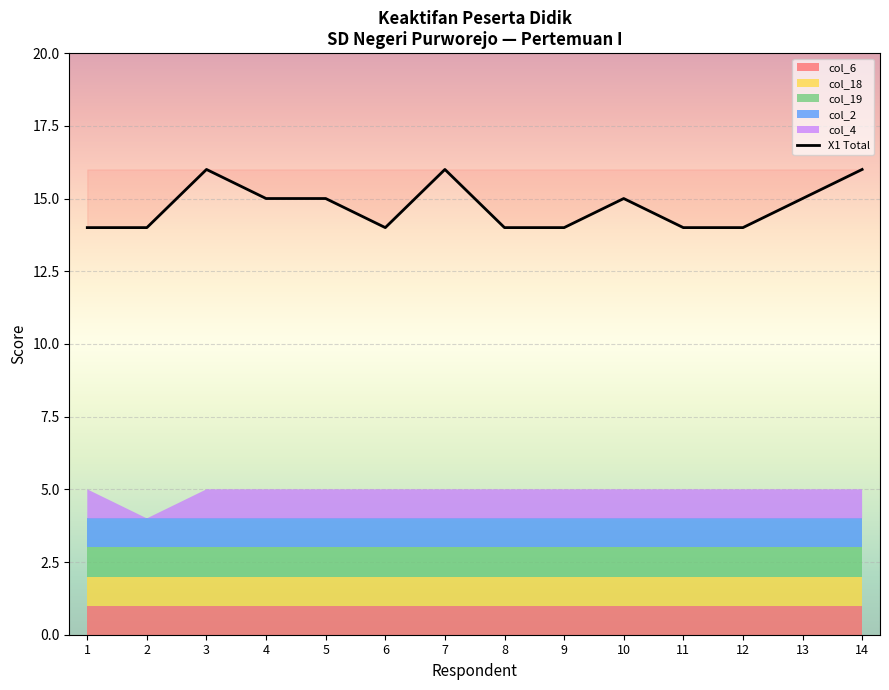

What is the highest value of the X1 Total series?

16